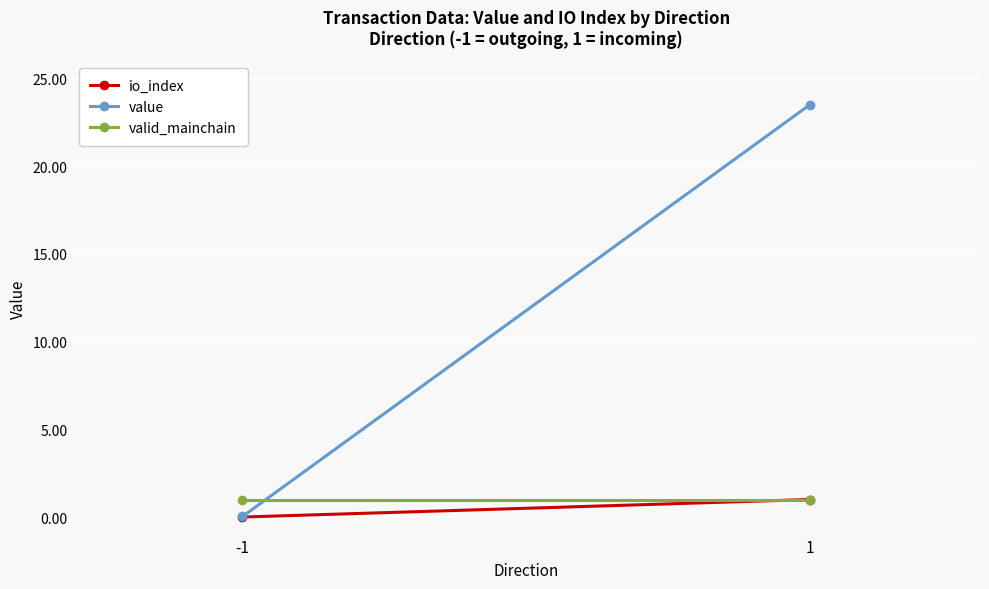

Rank the categories by value value from lowest to highest.

-1, 1